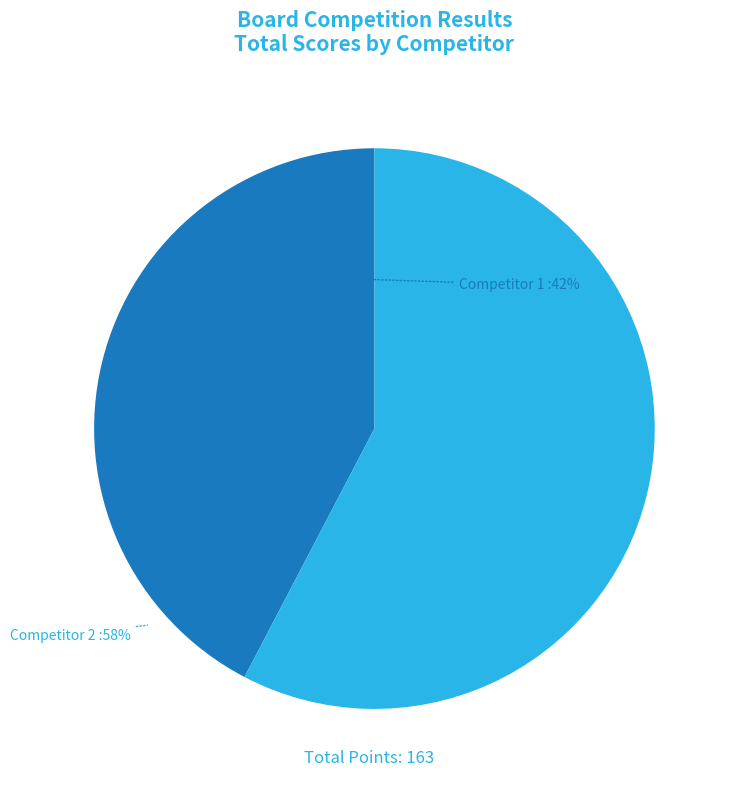

Is it true that Competitor 1 is 32% of the pie?

False